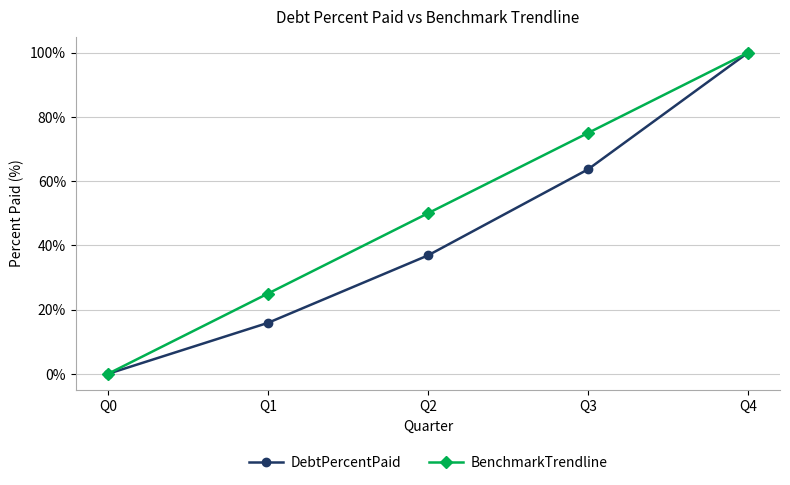

What is the total value across all series at Q2?

86.9